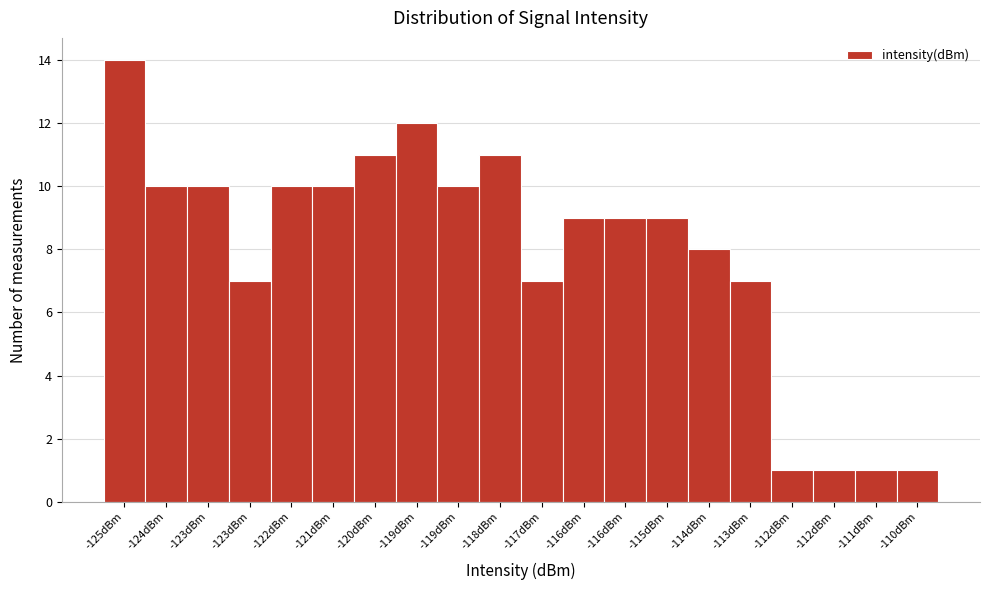

How many series are shown in this chart?

1